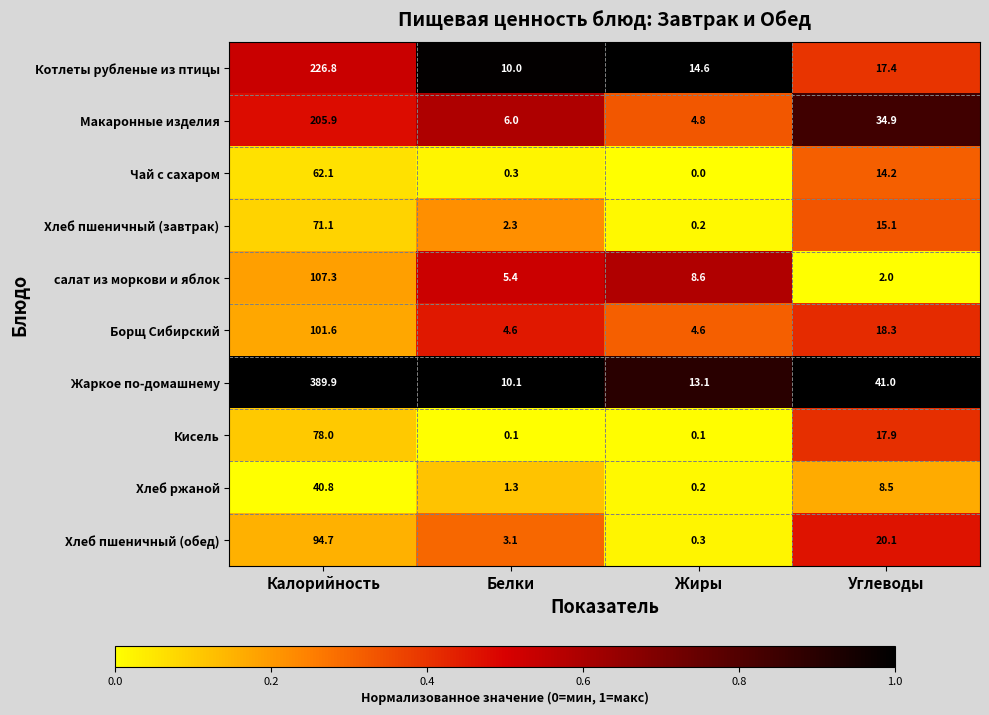

Which series has the widest spread of values?

Жаркое по-домашнему